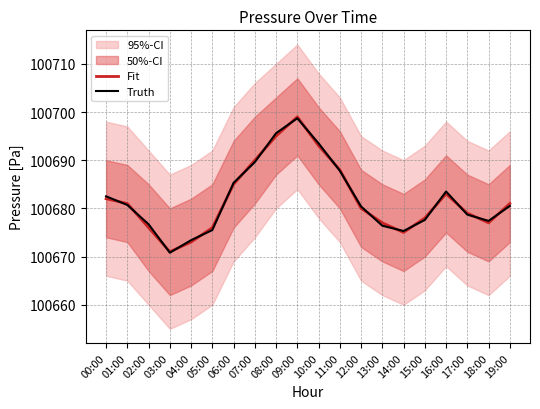

At which label does Truth reach its peak?

09:00